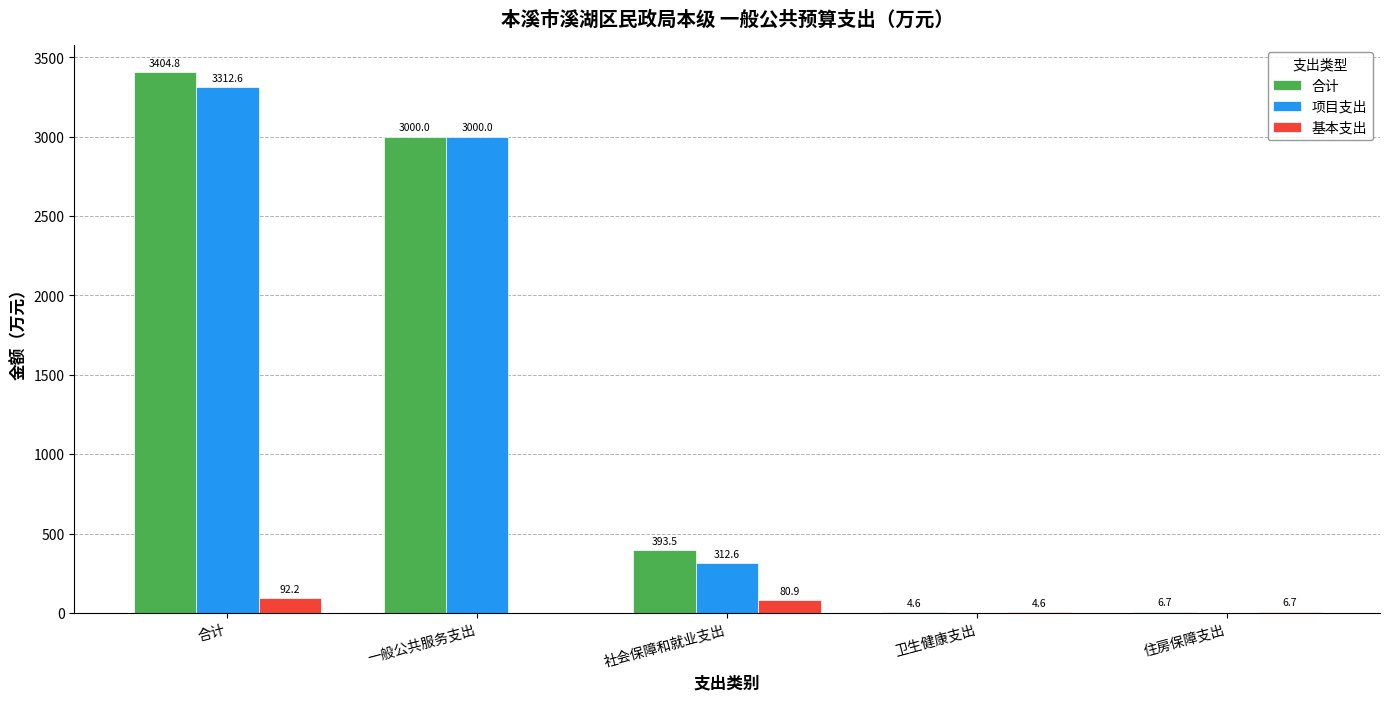

Are the bars horizontal?

No